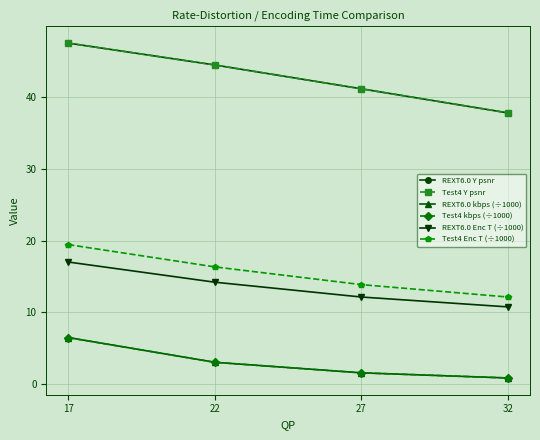

What is the lowest value of the Test4 Enc T (÷1000) series?

12.1